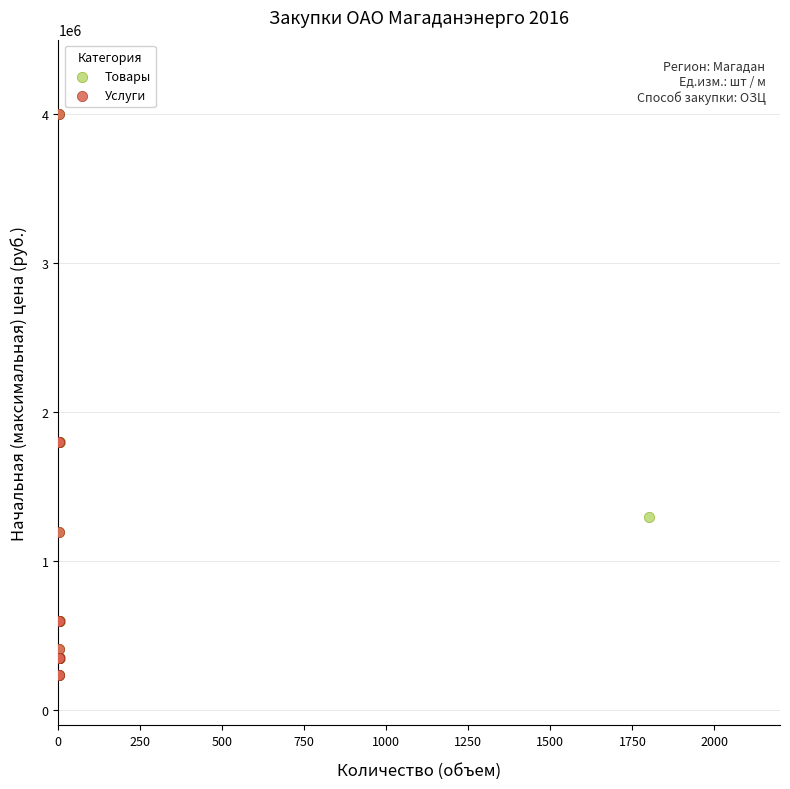

What are all the series names shown in the legend?

Товары, Услуги